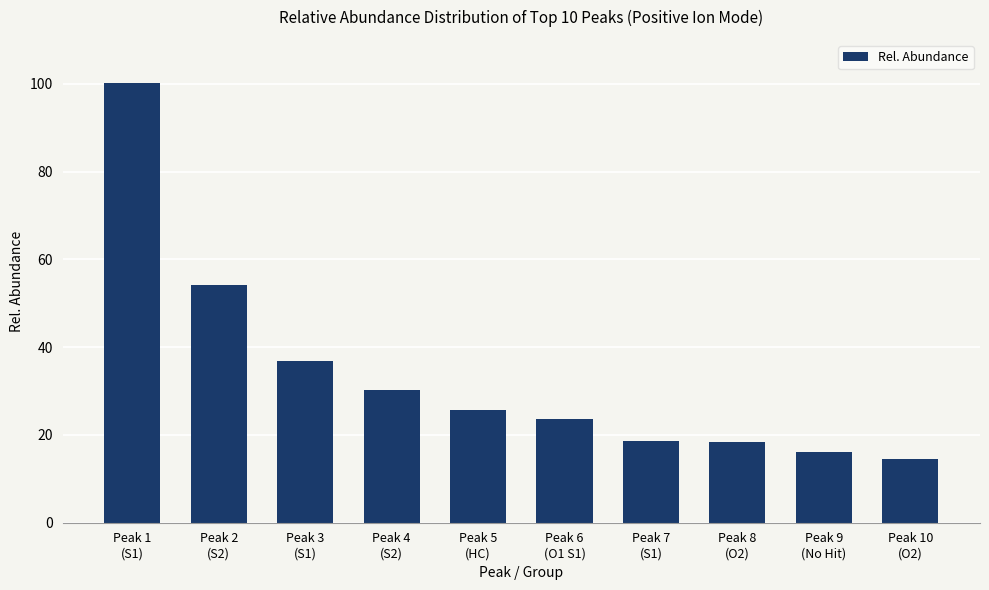

What is the sum of all values?

337.6